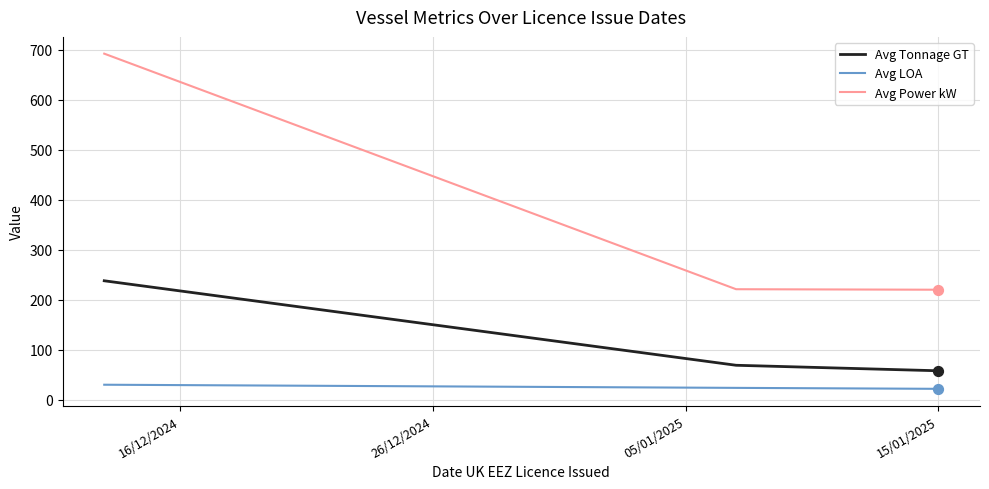

Which series has the widest spread of values?

Avg Power kW